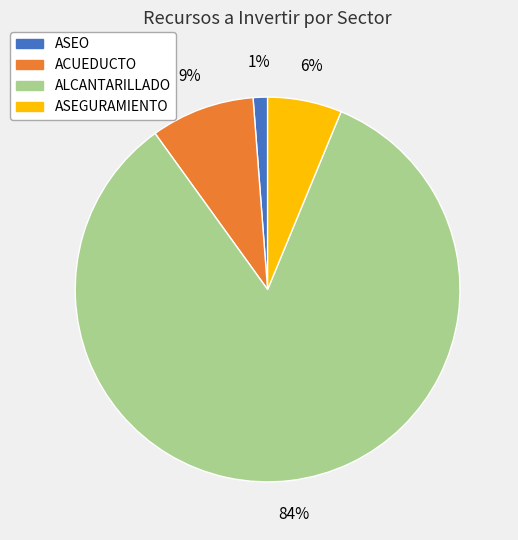

To the nearest percent, what is the difference between the largest and smallest slice percentages?

83%